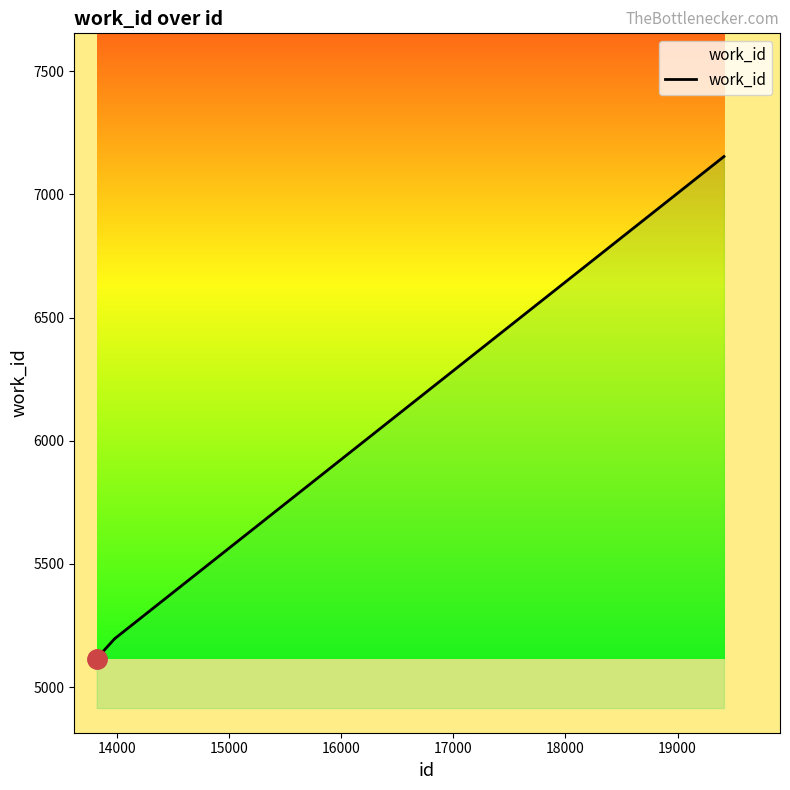

What is the difference between the maximum and minimum values?

2039